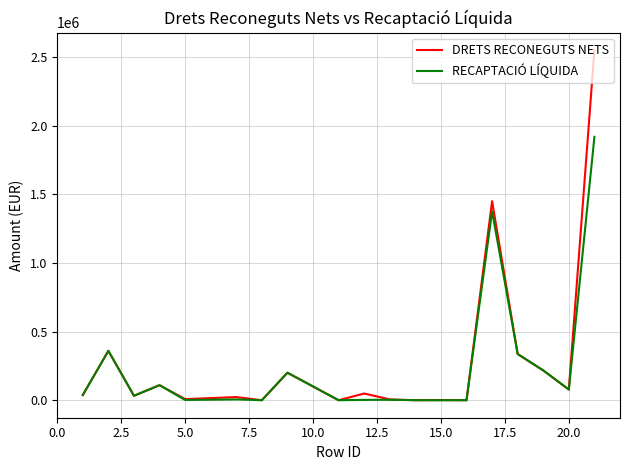

What is the highest value of the RECAPTACIÓ LÍQUIDA series?

1918901.8